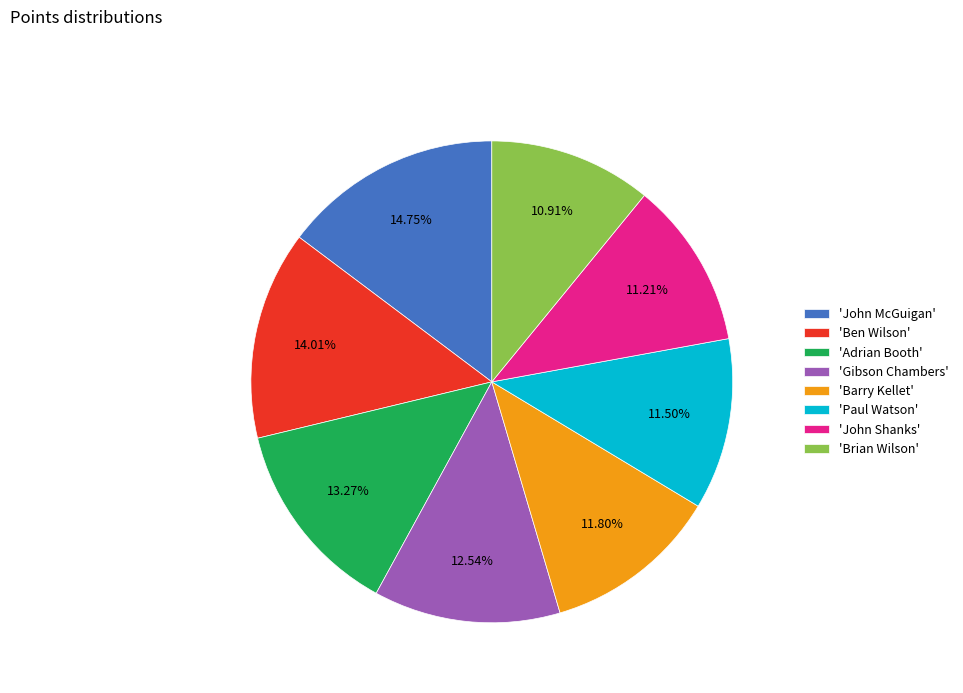

Which has a higher value, 'Ben Wilson' or 'John Shanks'?

'Ben Wilson'